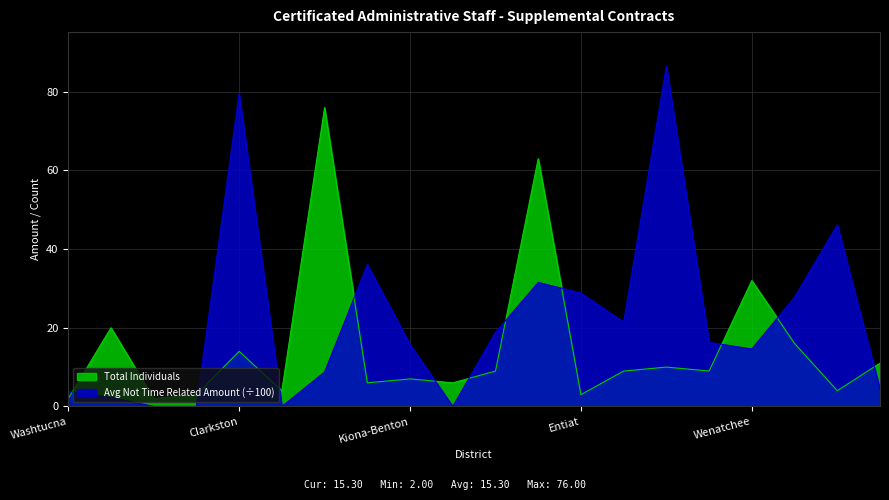

What is the sum of the Avg Not Time Related Amount values at Prosser and Lake Chelan?

40.3